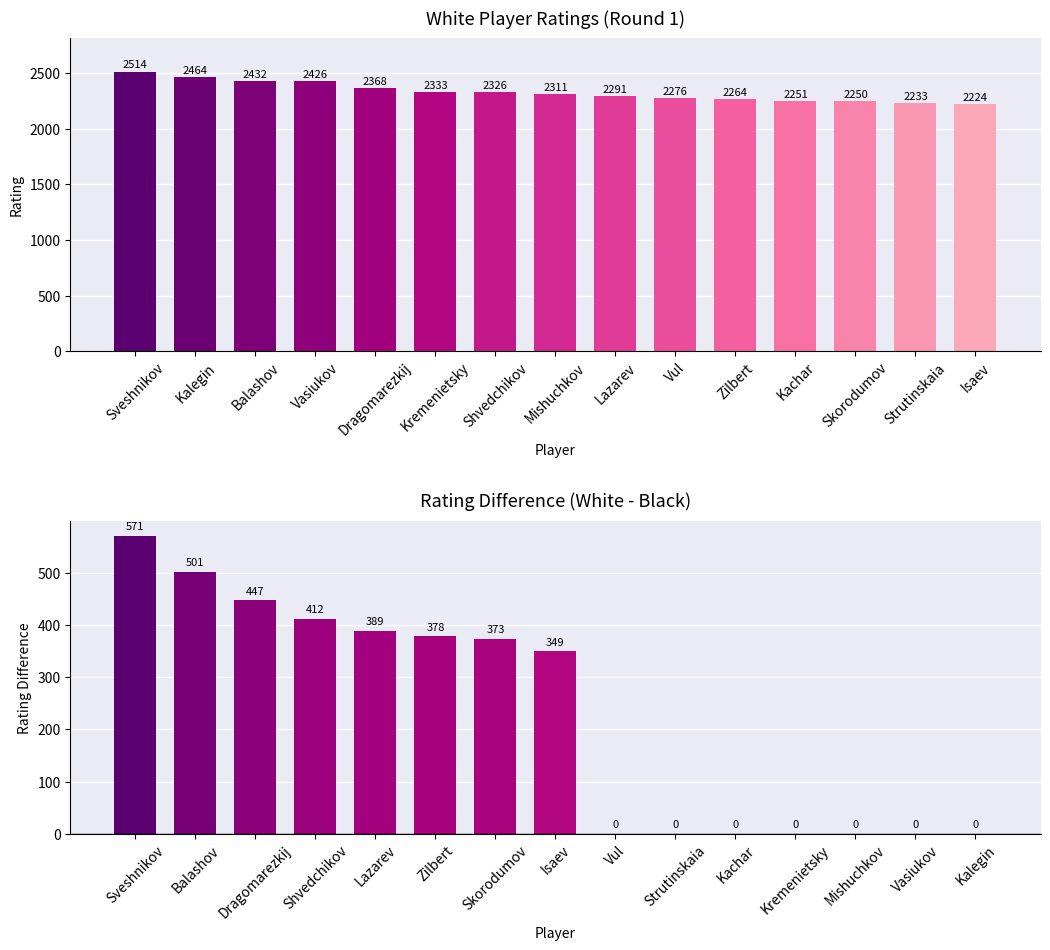

What is the label of the 12th bar from the right?

Vasiukov